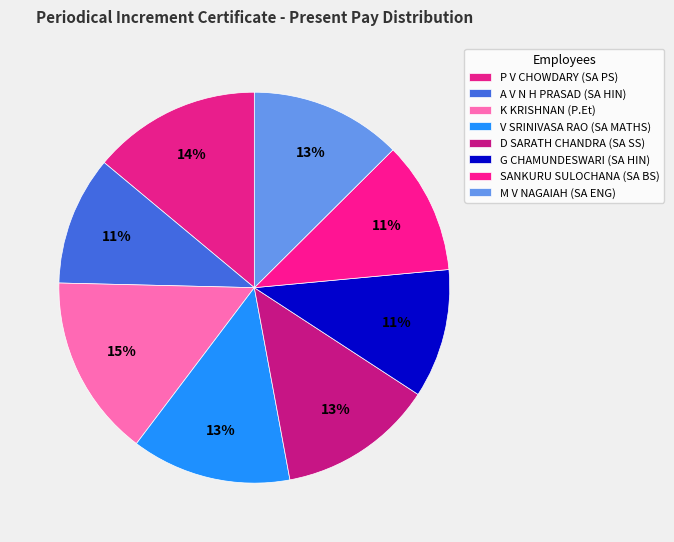

How many slices are in this pie chart?

8